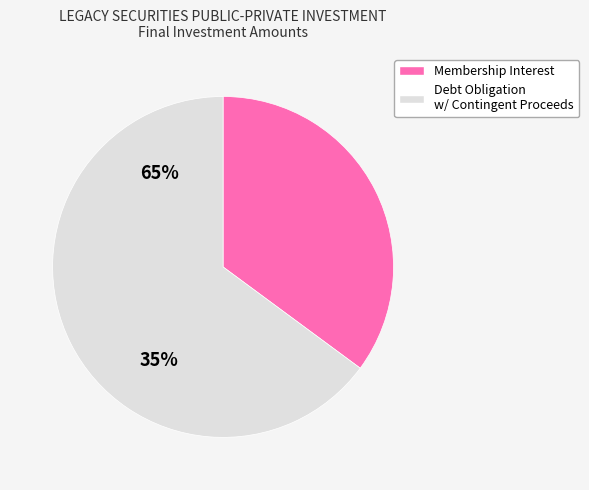

Does any single category account for the majority?

Yes